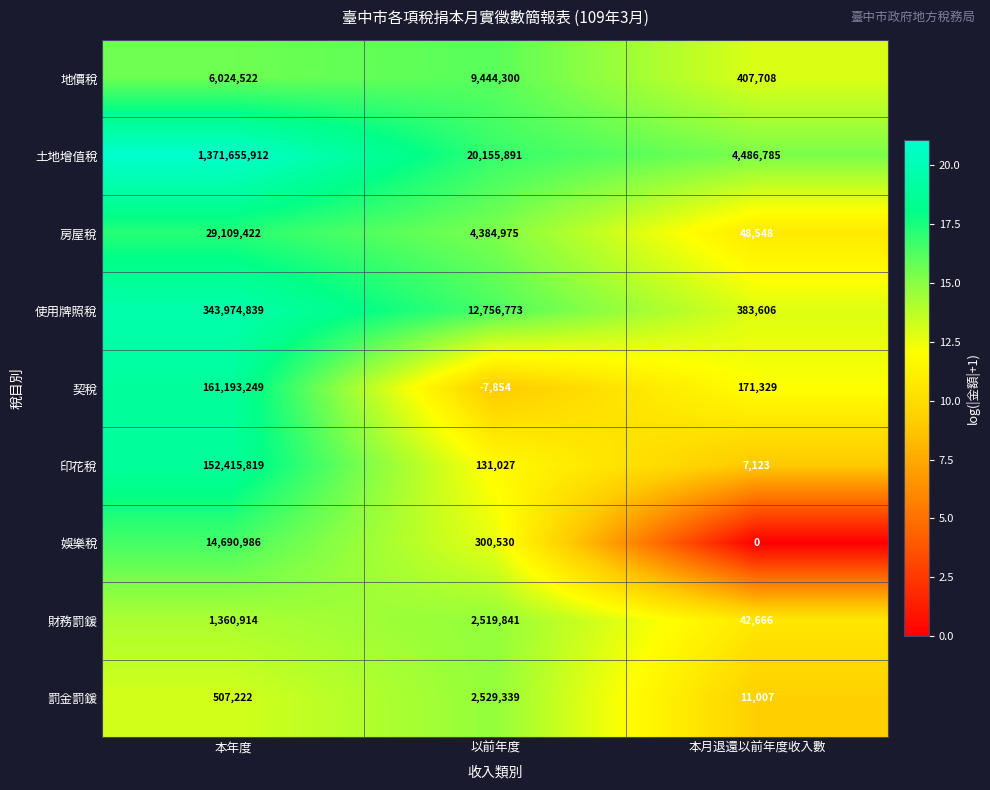

What is the average value of the 房屋稅 series?

11180982